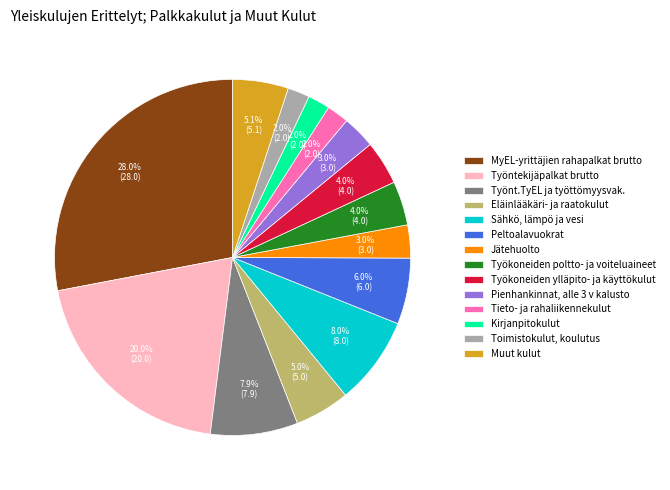

How many segments does this pie chart have?

14